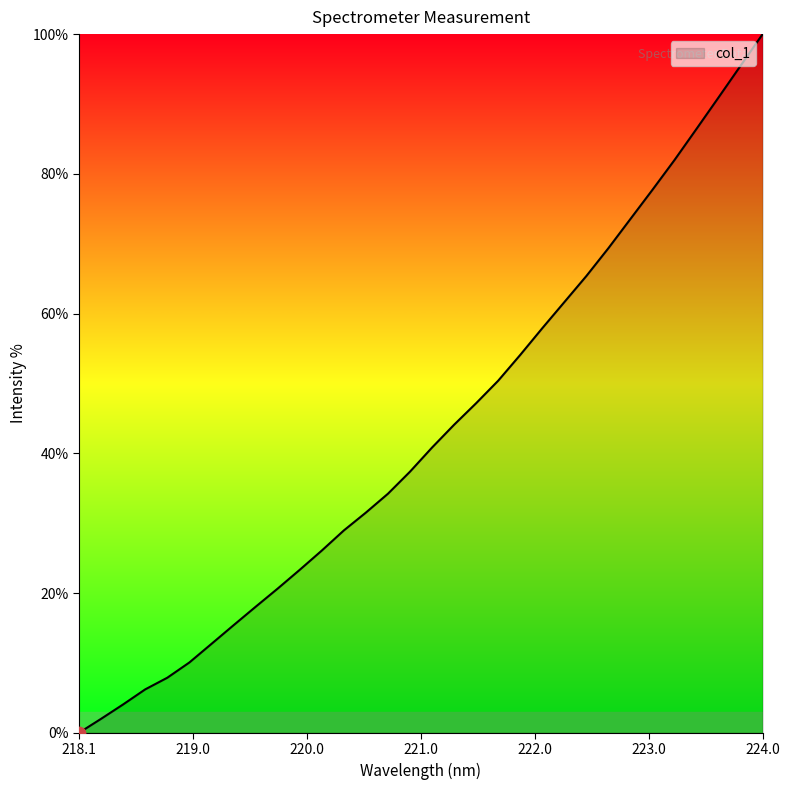

What is the maximum value shown in the chart?

100.0